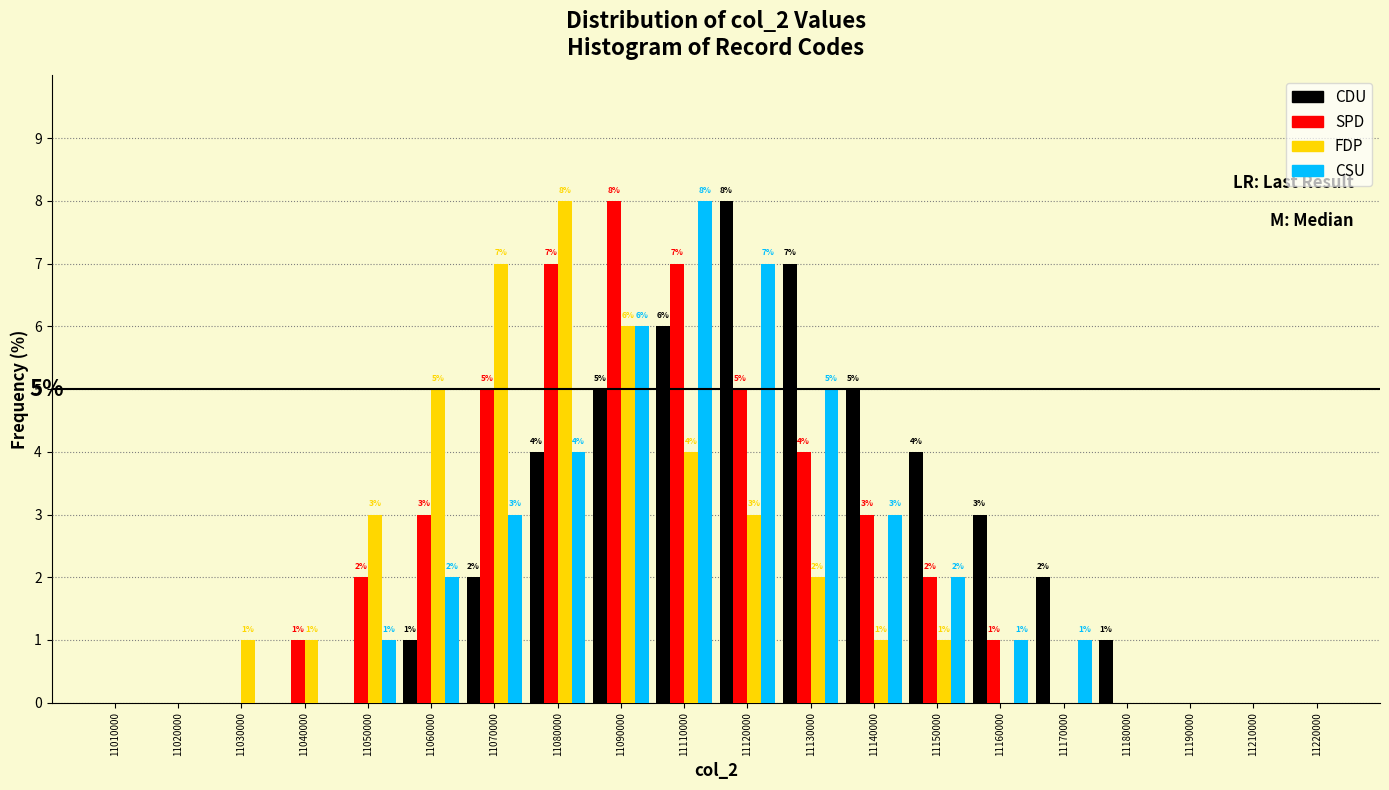

Reading left to right, what are all the values shown in this chart?

CDU: 11010000=0	11020000=0	11030000=0	11040000=0	11050000=0	11060000=1	11070000=2	11080000=4	11090000=5	11110000=6	11120000=8	11130000=7	11140000=5	11150000=4	11160000=3	11170000=2	11180000=1	11190000=0	11210000=0	11220000=0
SPD: 11010000=0	11020000=0	11030000=0	11040000=1	11050000=2	11060000=3	11070000=5	11080000=7	11090000=8	11110000=7	11120000=5	11130000=4	11140000=3	11150000=2	11160000=1	11170000=0	11180000=0	11190000=0	11210000=0	11220000=0
FDP: 11010000=0	11020000=0	11030000=1	11040000=1	11050000=3	11060000=5	11070000=7	11080000=8	11090000=6	11110000=4	11120000=3	11130000=2	11140000=1	11150000=1	11160000=0	11170000=0	11180000=0	11190000=0	11210000=0	11220000=0
CSU: 11010000=0	11020000=0	11030000=0	11040000=0	11050000=1	11060000=2	11070000=3	11080000=4	11090000=6	11110000=8	11120000=7	11130000=5	11140000=3	11150000=2	11160000=1	11170000=1	11180000=0	11190000=0	11210000=0	11220000=0